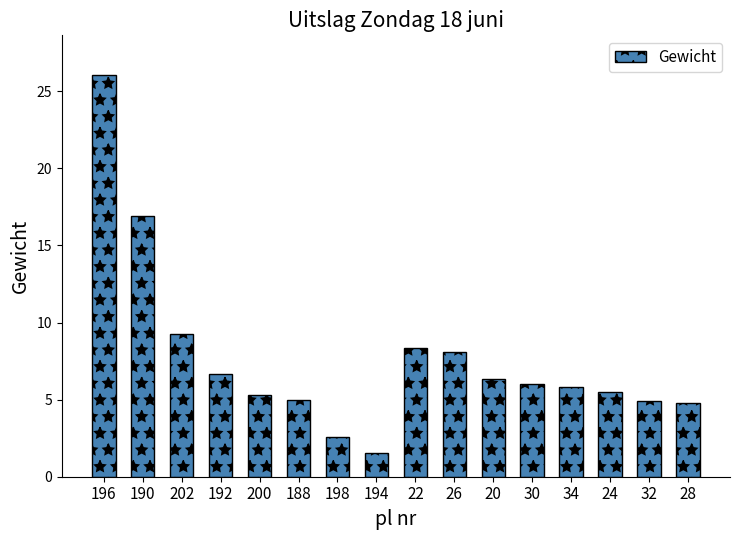

What value does the data have at 24?

5.5